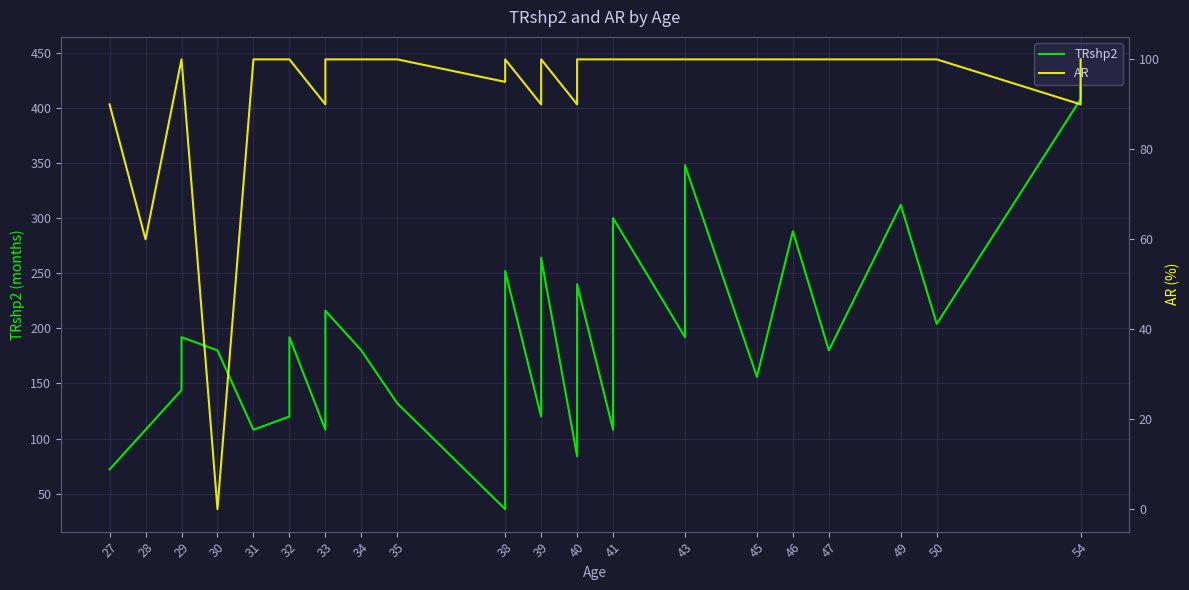

The TRshp2 series shows 239 at 32. True or false?

False